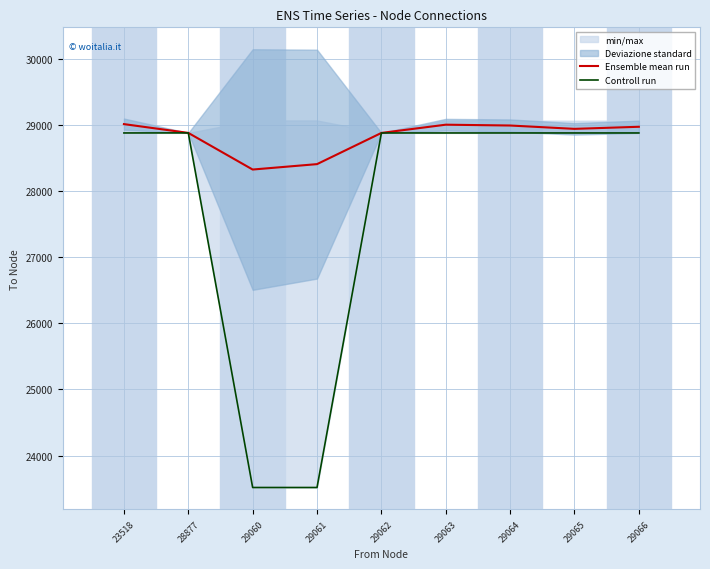

What is the difference between the highest and lowest values at 29064?

112.6